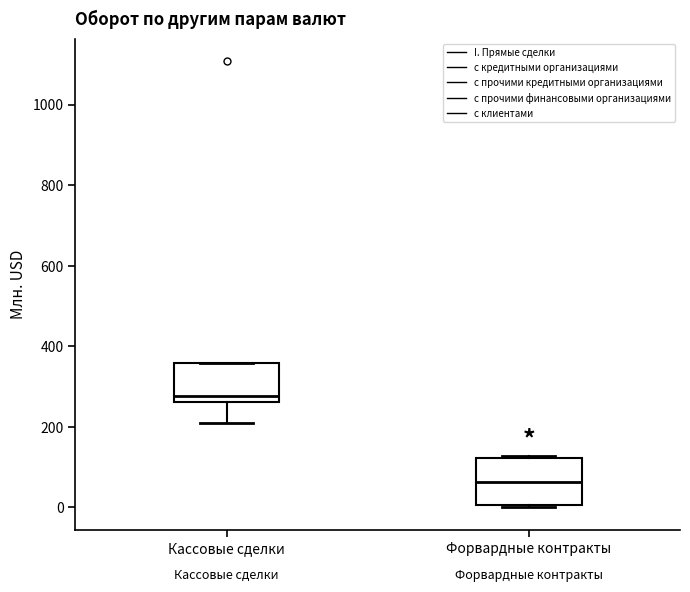

Which box is the tallest, from its lower edge to its upper edge?

Форвардные контракты